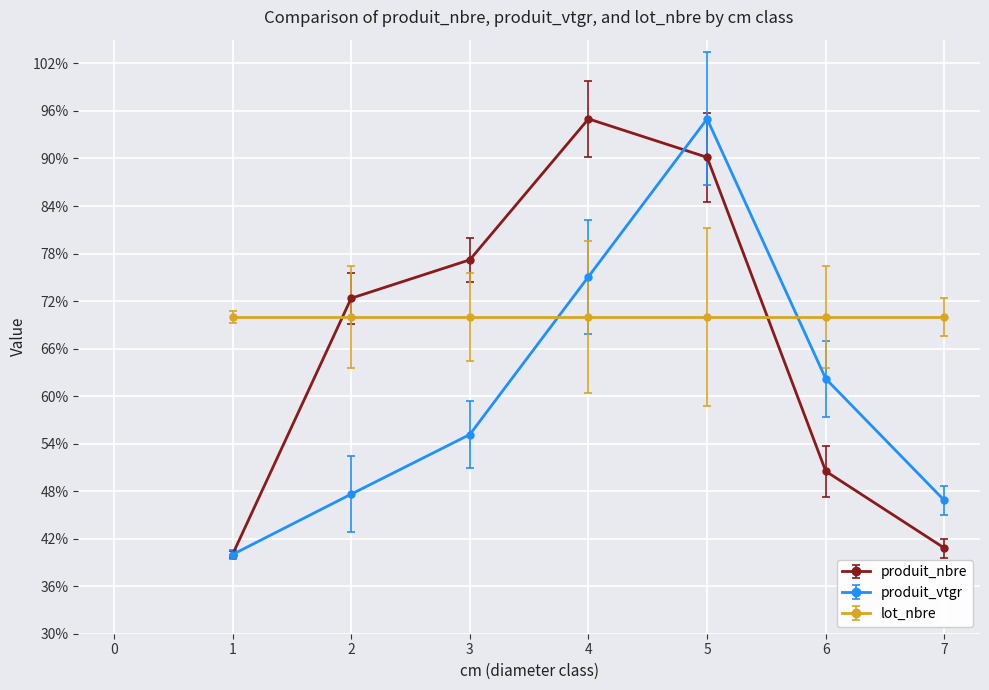

What is the maximum value shown in the chart?

95.0